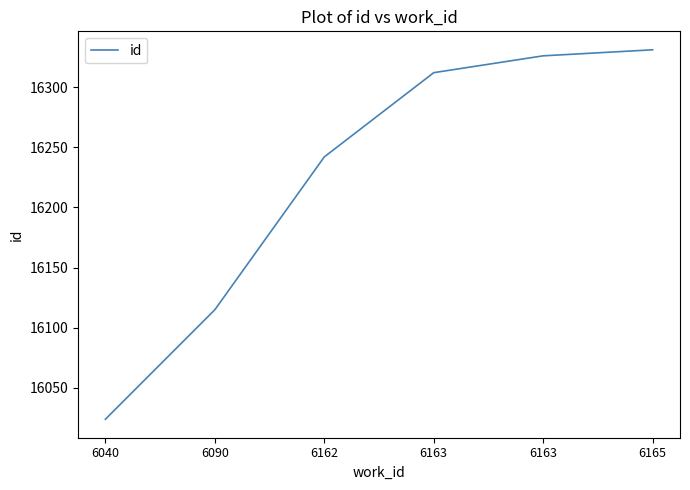

What is the smallest value displayed?

16024